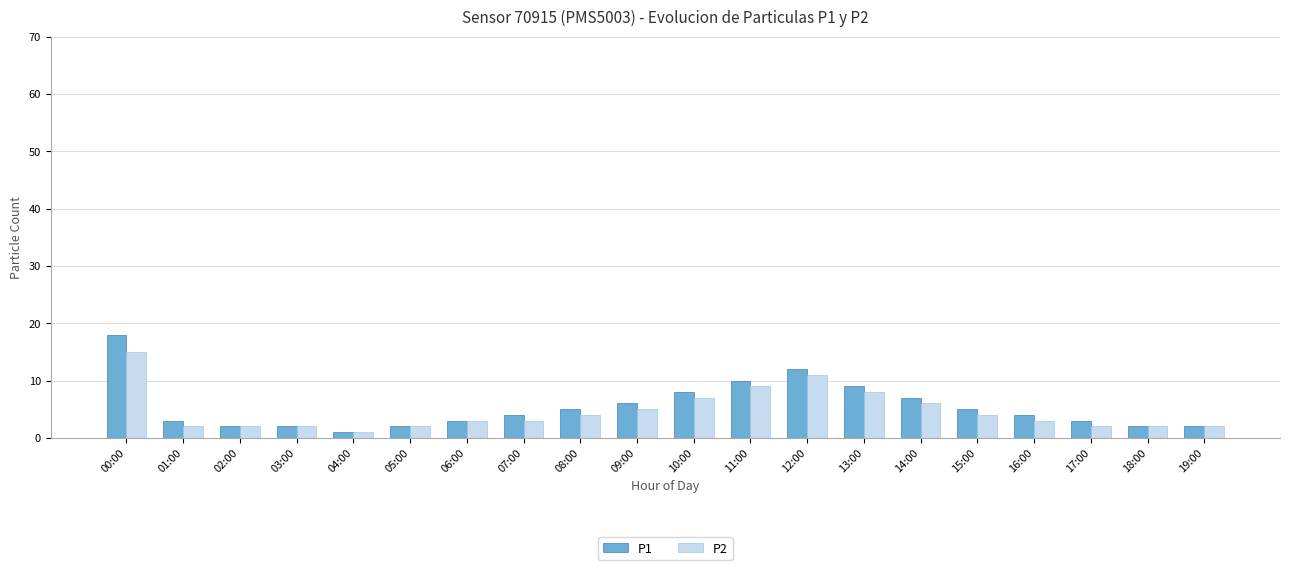

What is the value of the P2 bar at the 20th from the left?

2